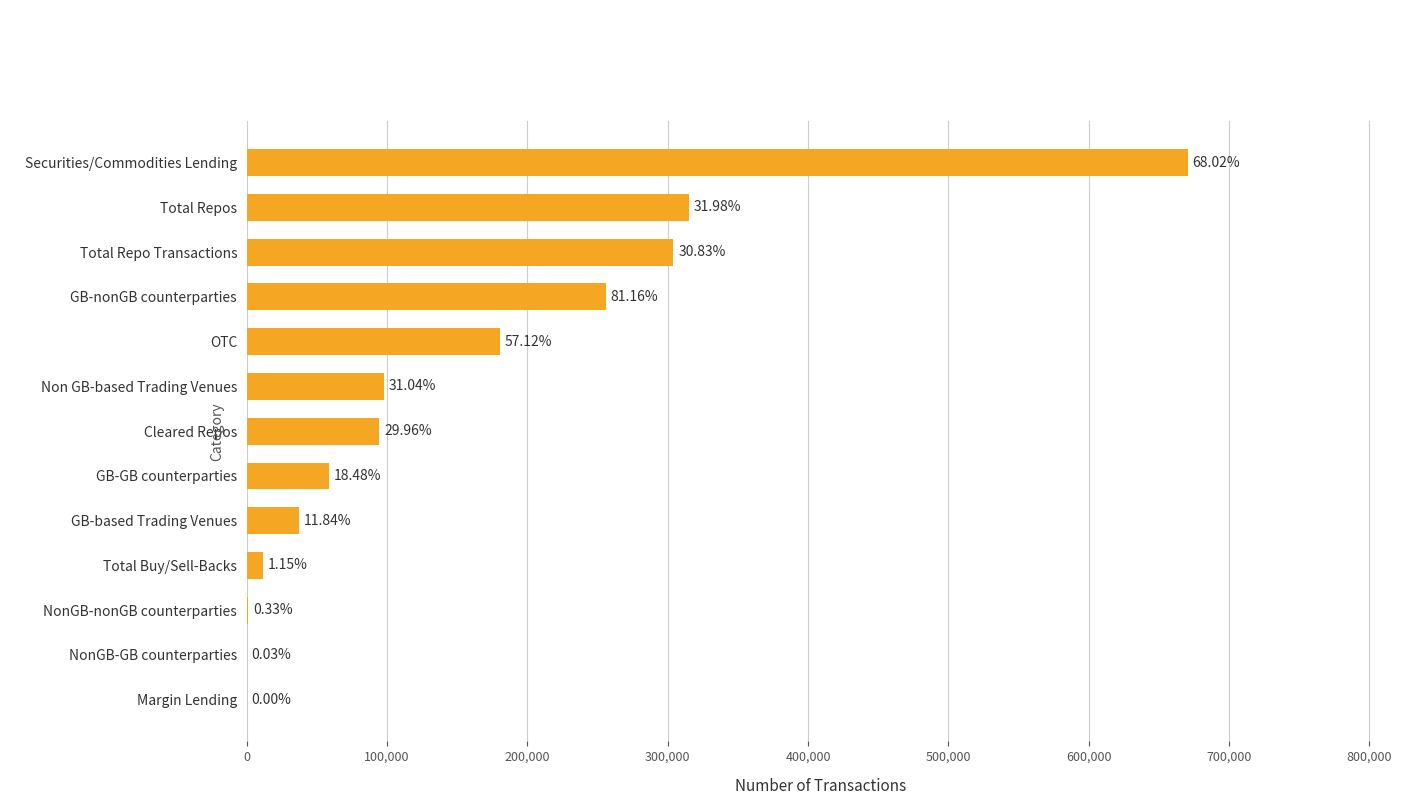

Are the bars horizontal?

Yes